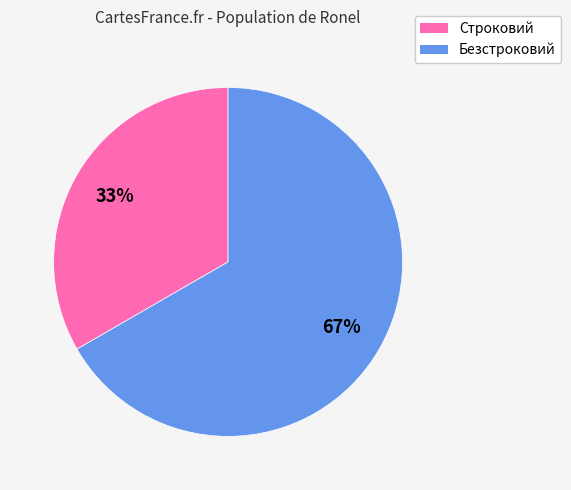

Rank the categories by value from highest to lowest.

Безстроковий, Строковий